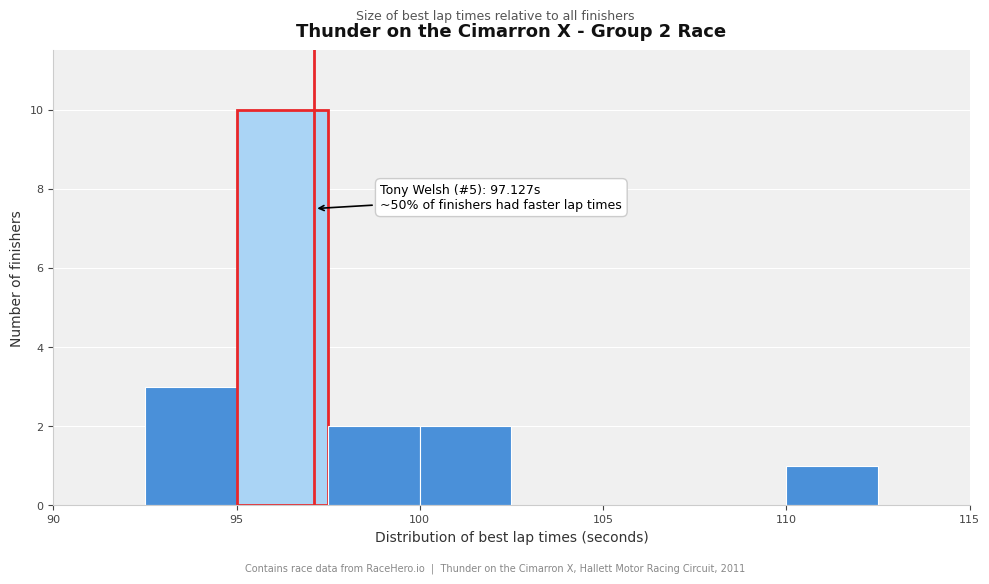

Which range on the x-axis has the tallest bar?

95.0 to 97.5